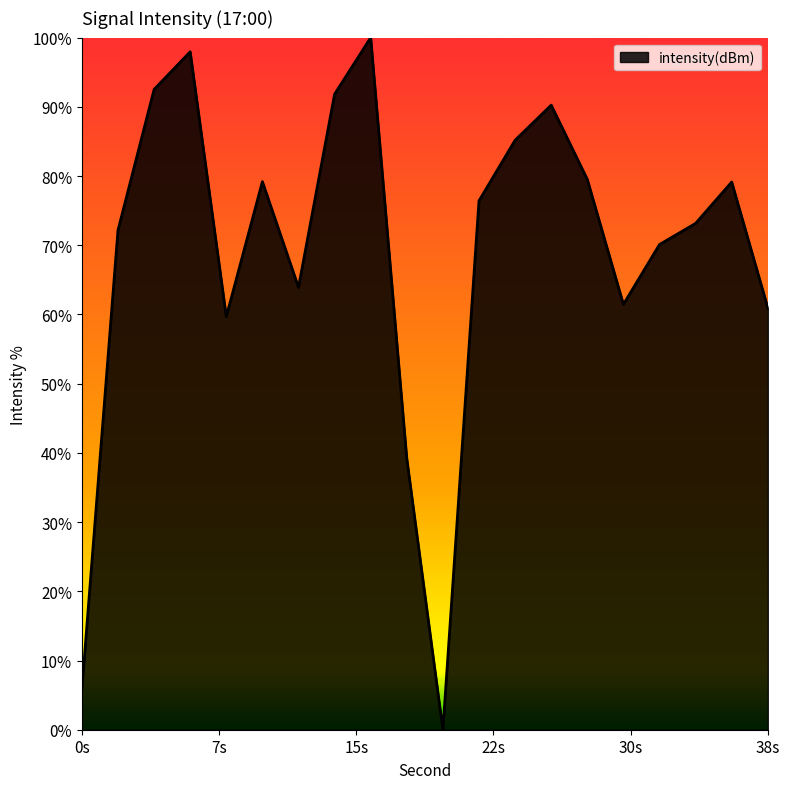

Is this an area chart (filled region under the line)?

Yes